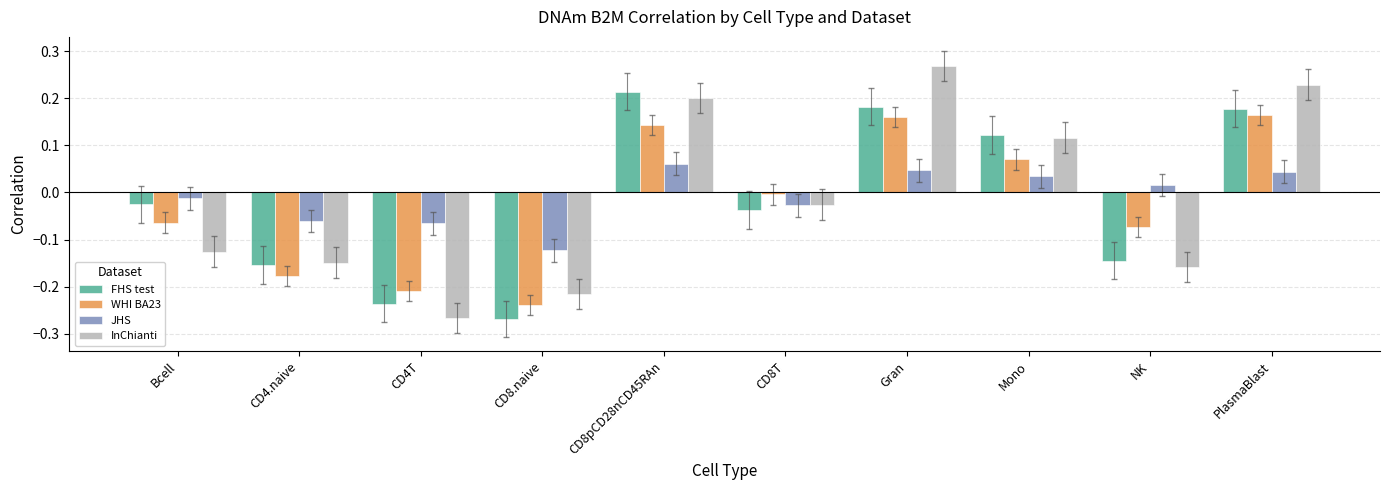

Which category has the lowest value in the WHI BA23 series?

CD8.naive